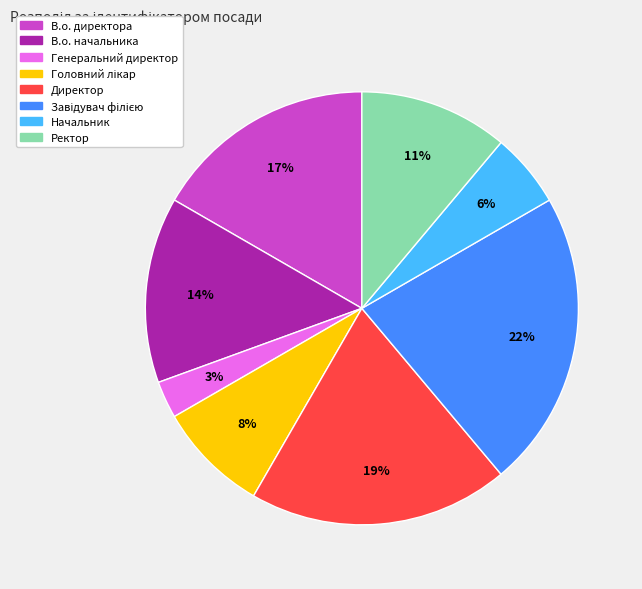

What is the smallest slice in the pie chart?

Генеральний директор